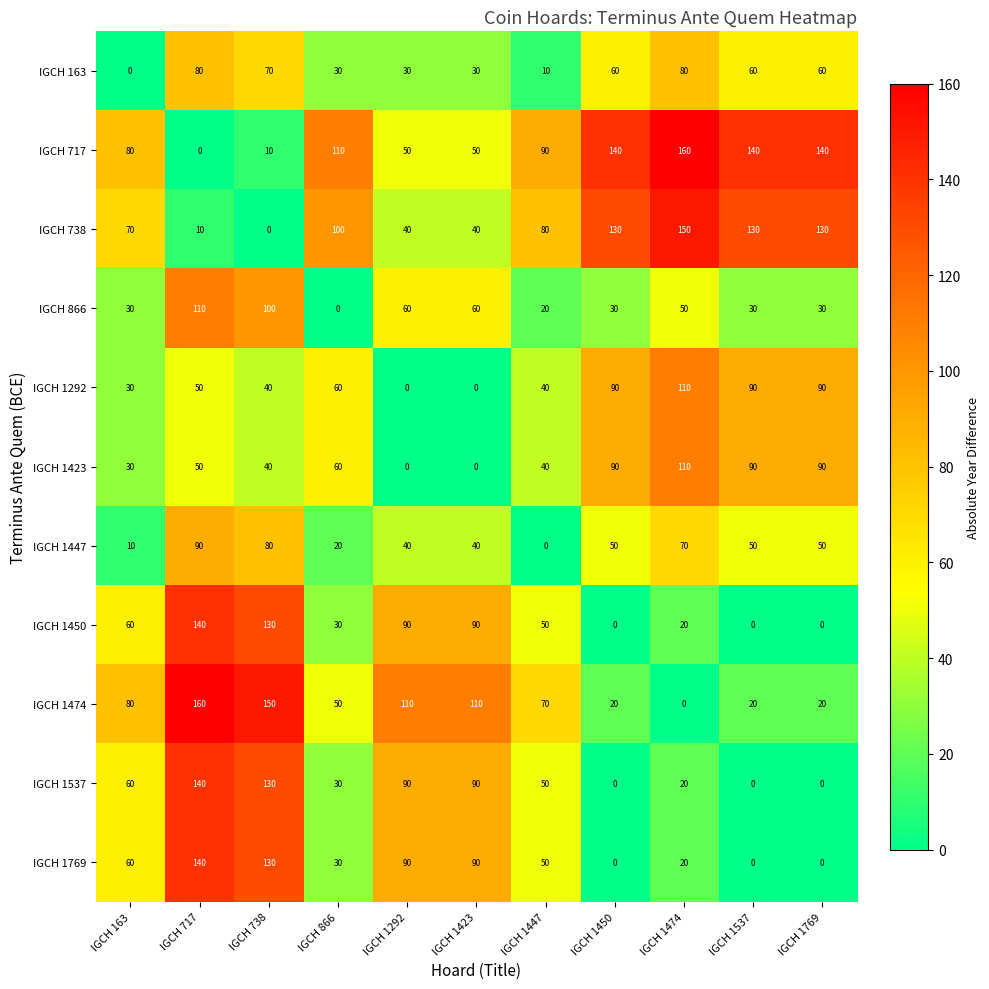

What is the difference between the maximum and minimum values in the IGCH 717 series?

160